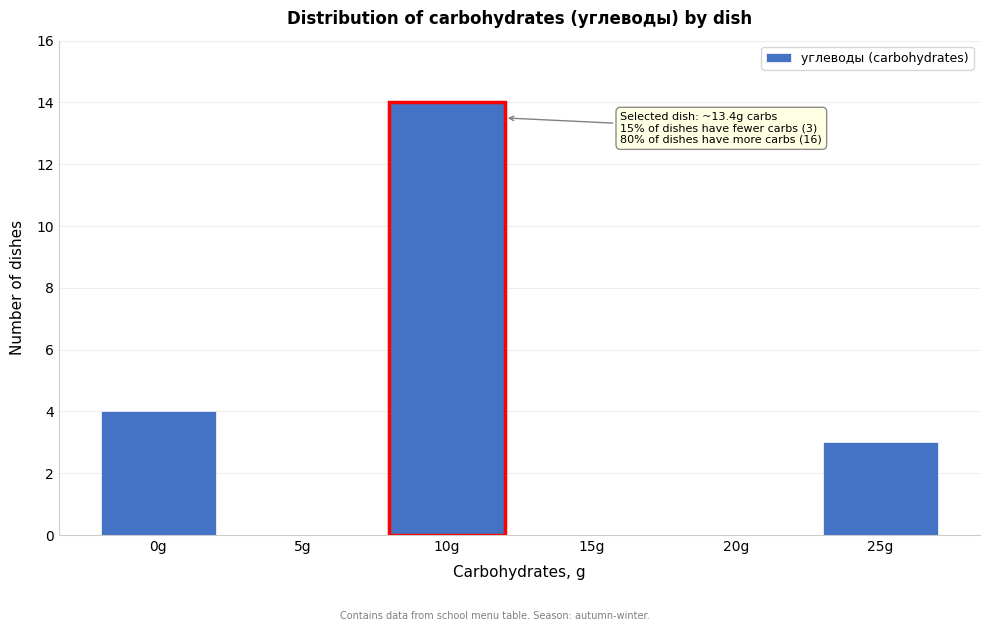

Reading left to right, transcribe all the data shown in this chart.

0g=4	5g=0	10g=14	15g=0	20g=0	25g=3